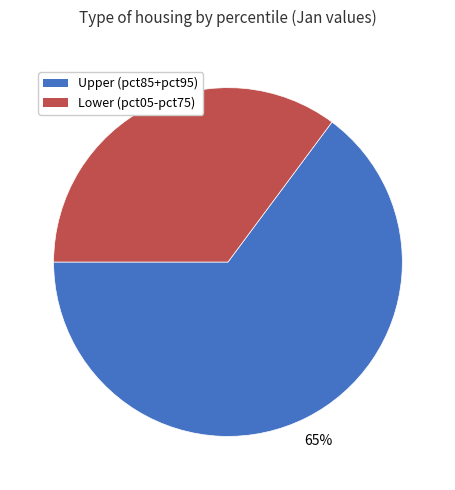

Does any single category account for the majority?

Yes